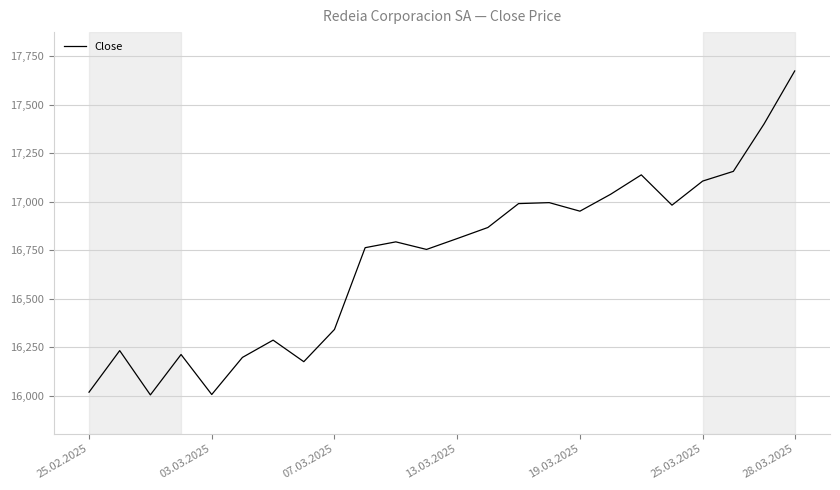

What is the smallest value displayed?

16005